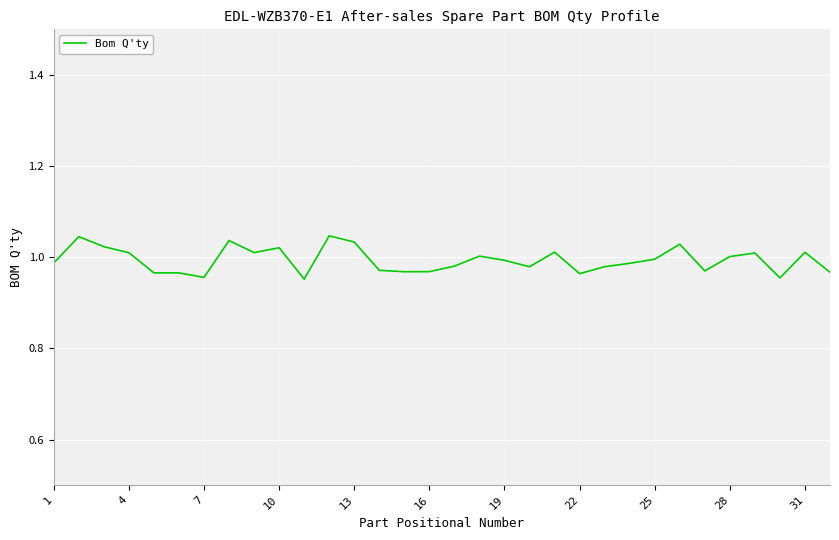

Does the chart display data point markers on the line(s)?

No